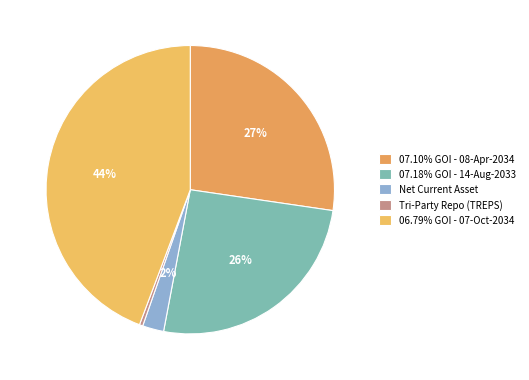

Rank the categories by value from lowest to highest.

Tri-Party Repo (TREPS), Net Current Asset, 07.18% GOI - 14-Aug-2033, 07.10% GOI - 08-Apr-2034, 06.79% GOI - 07-Oct-2034